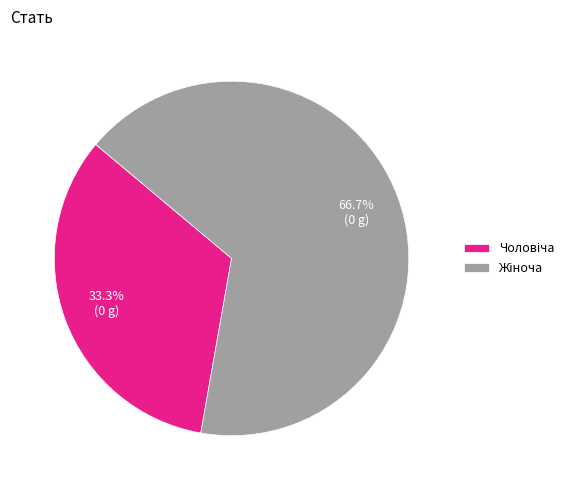

Does any single category account for the majority?

Yes